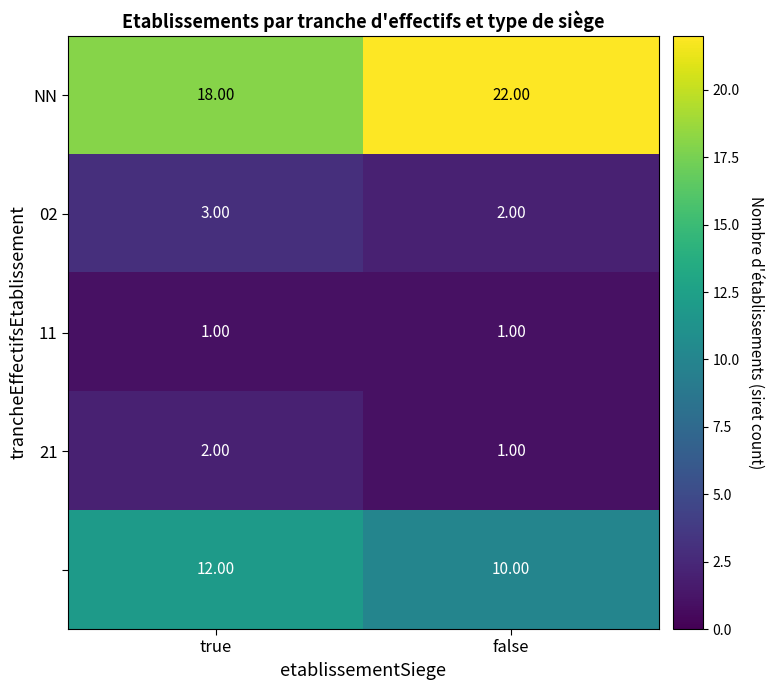

Count the number of categories in the chart.

2